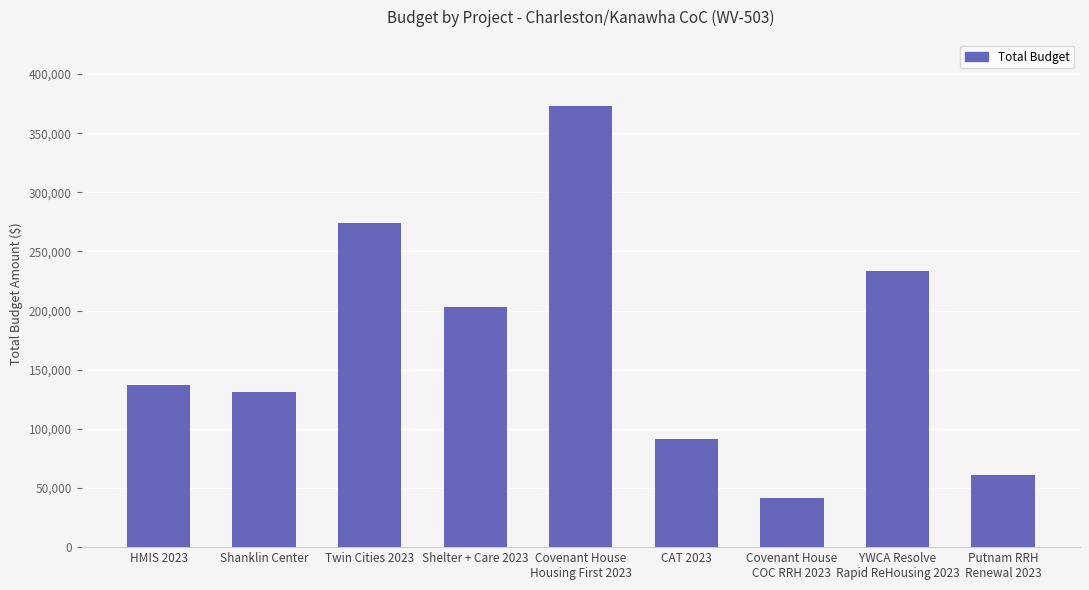

What position from the right is Shanklin Center?

8